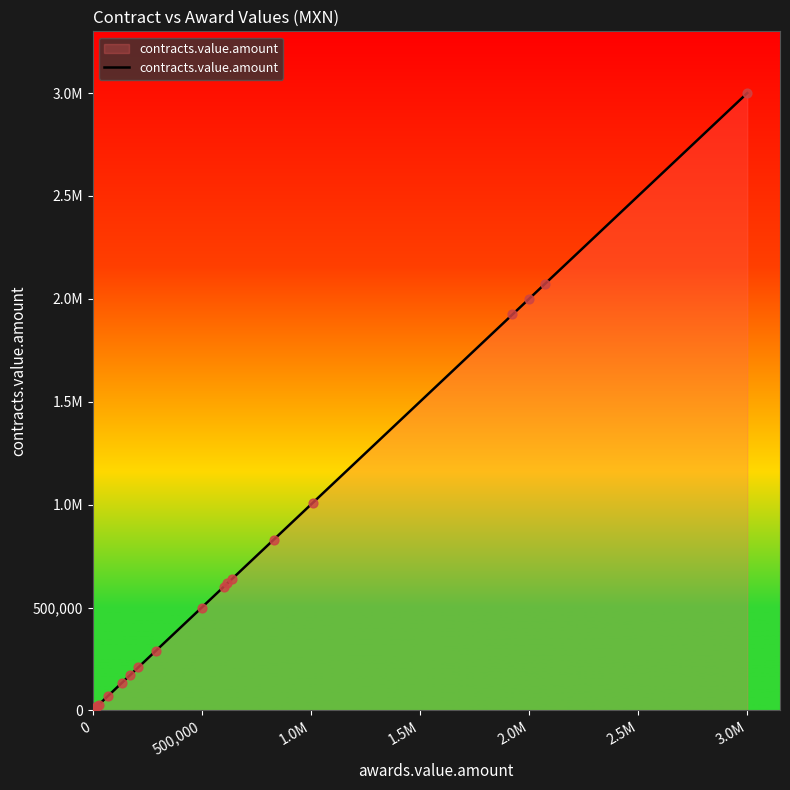

Approximately how many times larger is the value at 1 compared to 14?

4.8